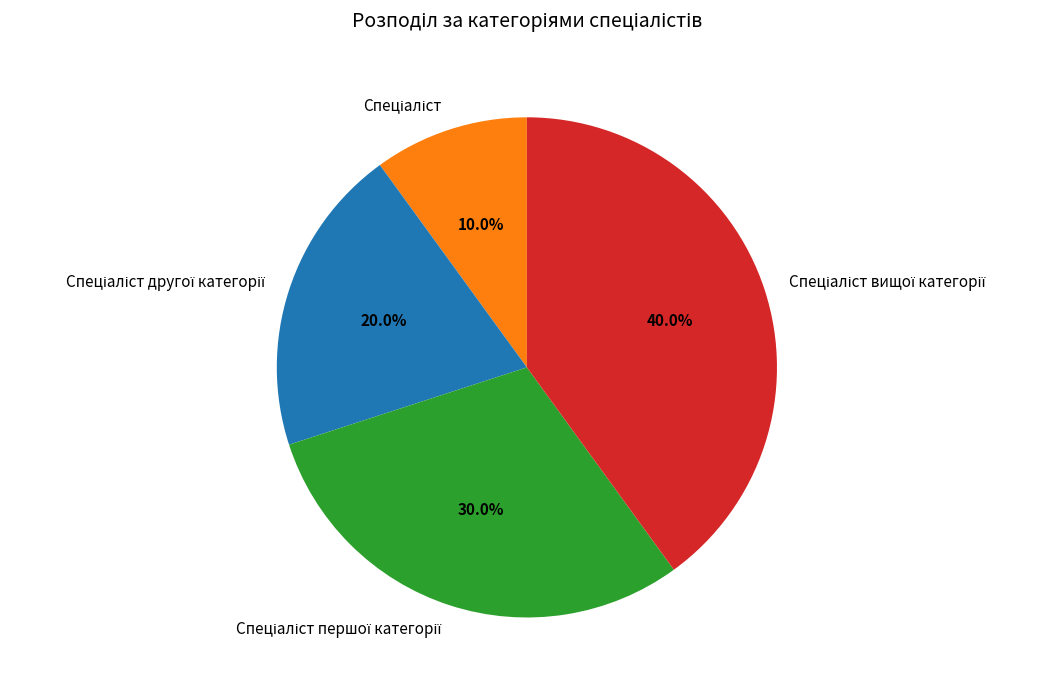

Is there any slice that represents more than half of the pie?

No